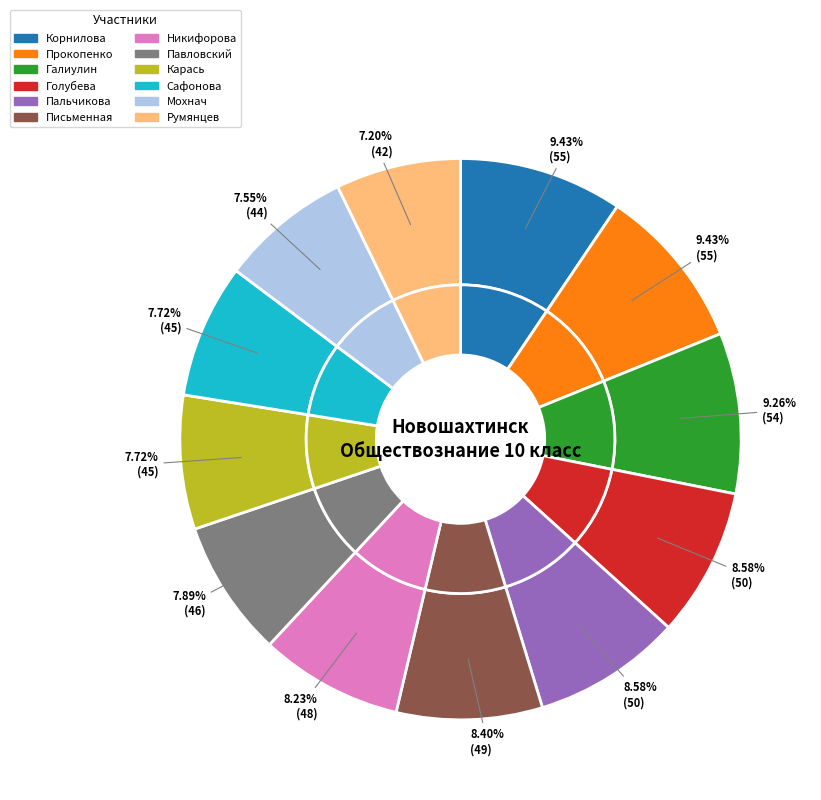

Count the number of slices in the pie.

12